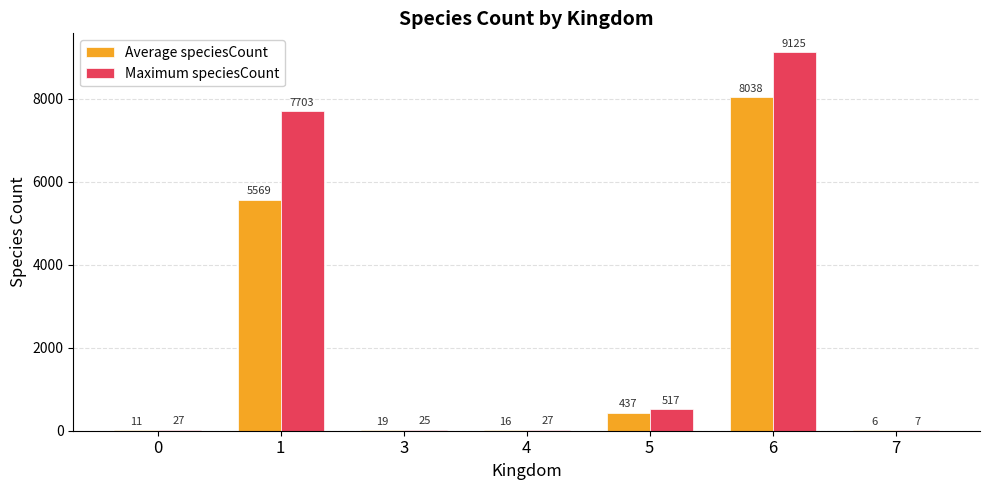

Between 5 and 7, which series saw the biggest shift?

Maximum speciesCount